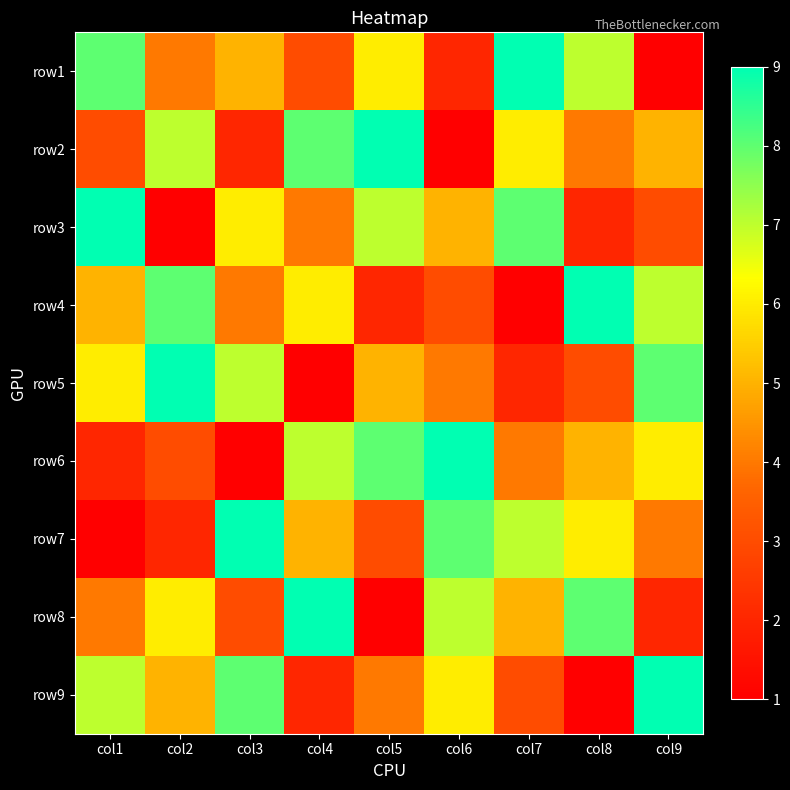

At which category is the sum across all series the highest?

col1